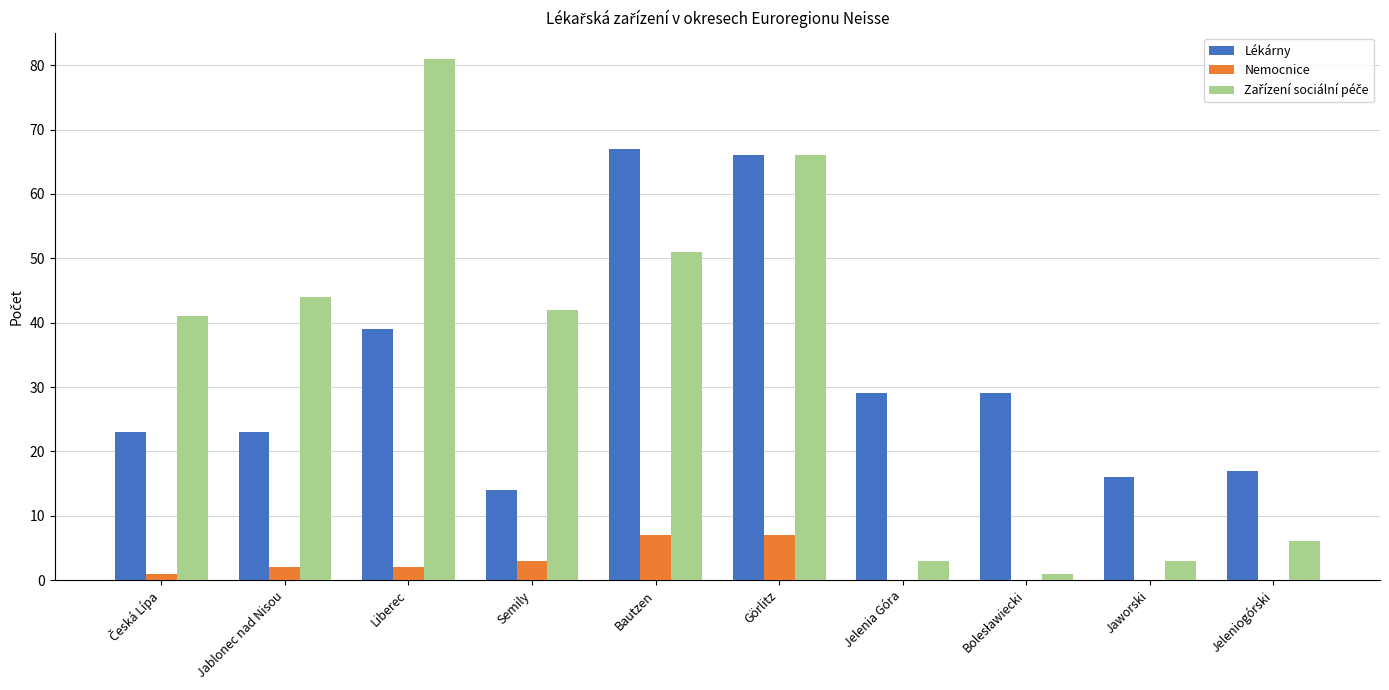

At which category is the sum across all series the highest?

Görlitz